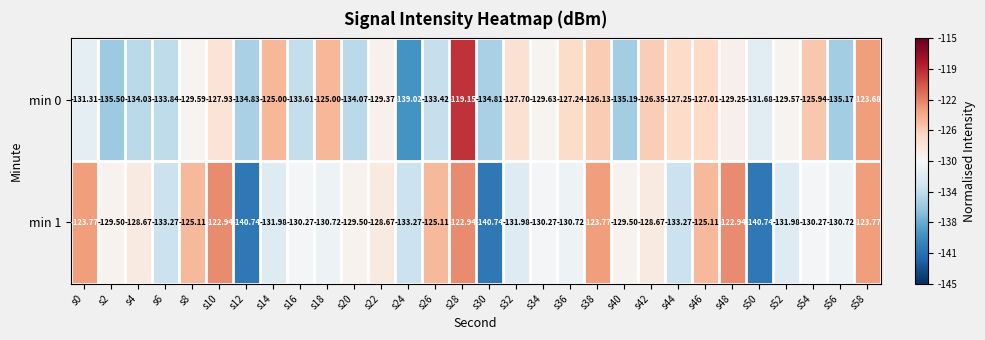

Is the value of min 1 at s38 greater than the value of min 0 at s40?

Yes